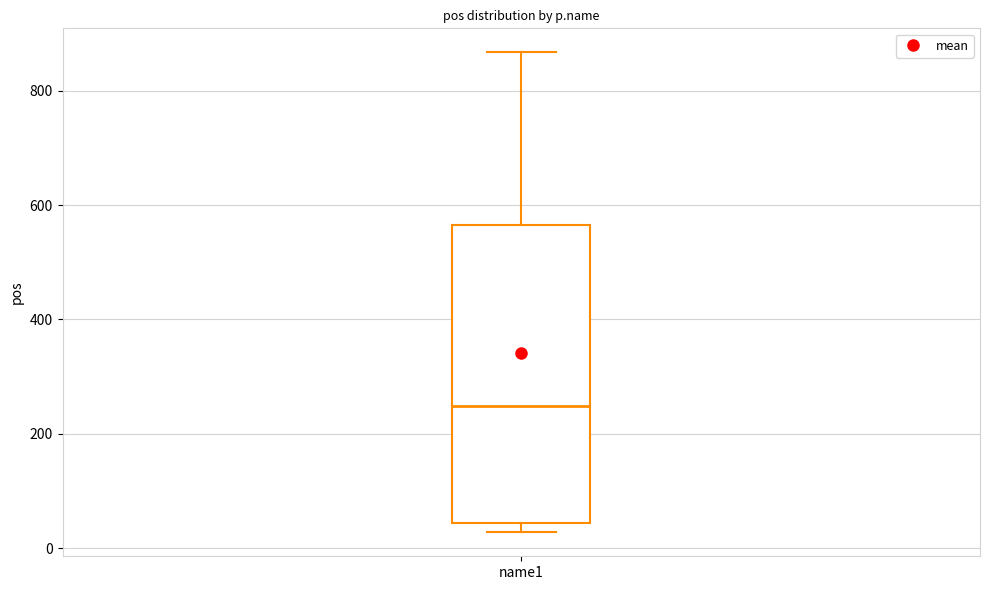

Read this box plot against the y-axis: the position of the median line, the range covered by the box, and the ends of both whiskers. The values are not printed on the chart, so give them approximately, as read against the axis.

median 240, box 40 to 560, whiskers 20 to 860